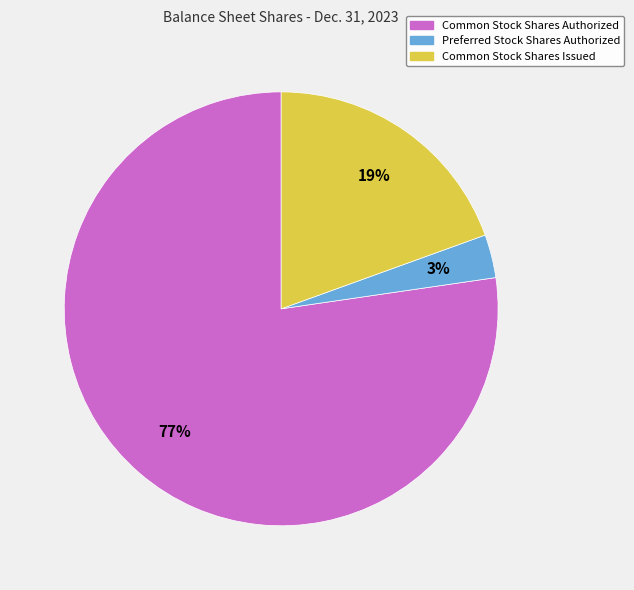

To the nearest percent, what is the average slice percentage?

33%